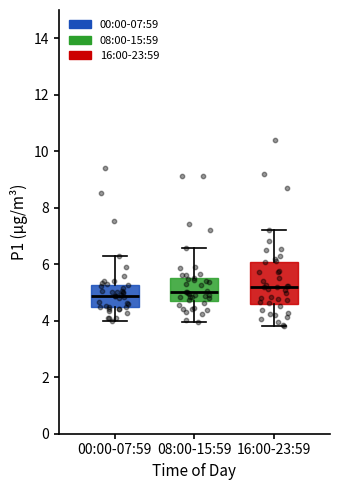

Where is the upper edge of the box for 16:00-23:59 on the y-axis? The values are not printed on the chart, so give them approximately, as read against the axis.

6.0